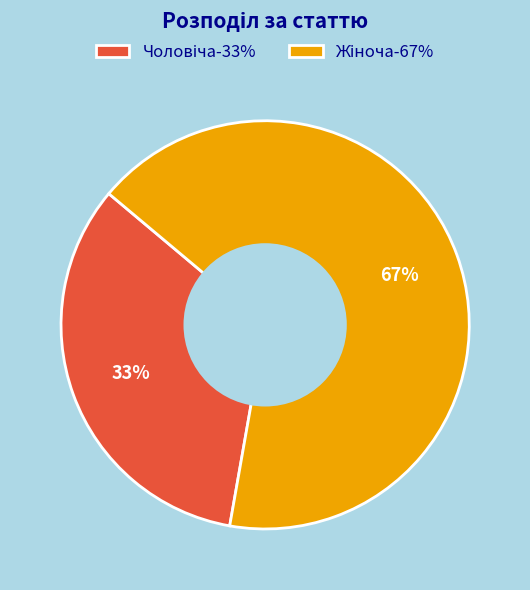

Is there any slice that represents more than half of the pie?

Yes